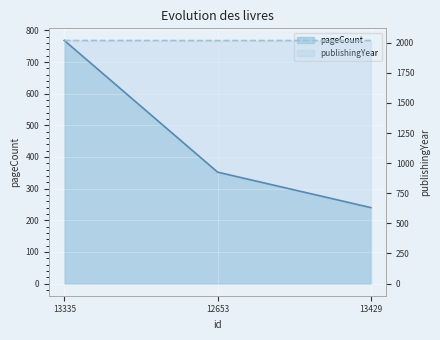

Count the pageCount values in the range 240 to 768.

3